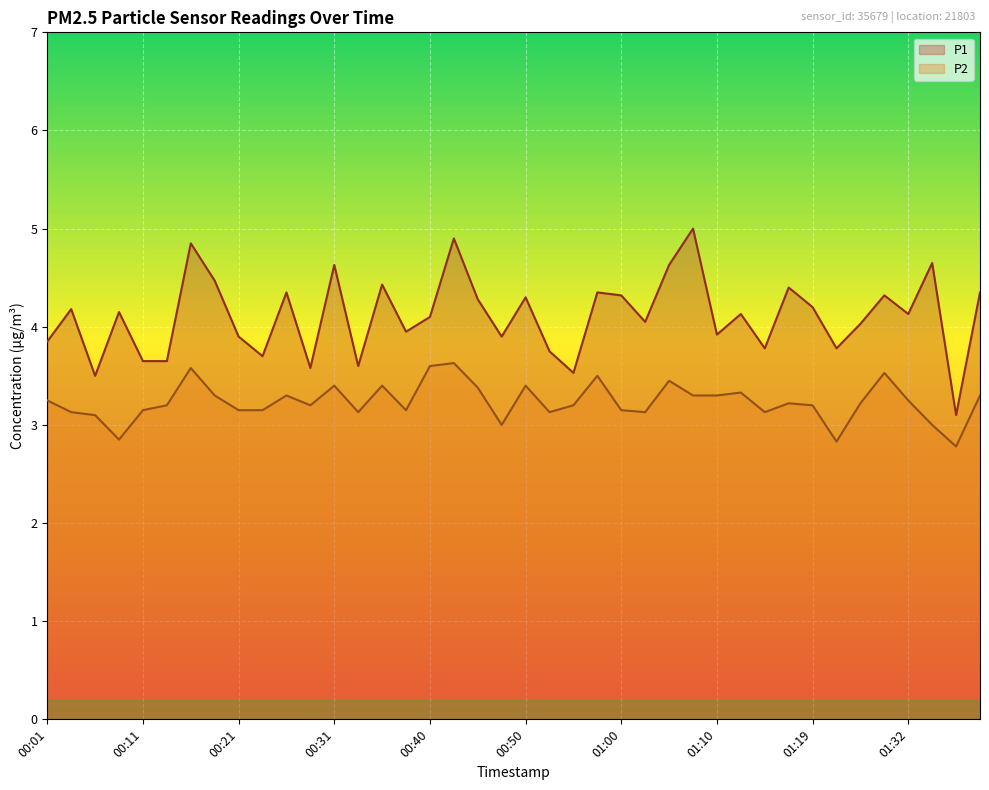

Which series has the largest range (max minus min)?

P1